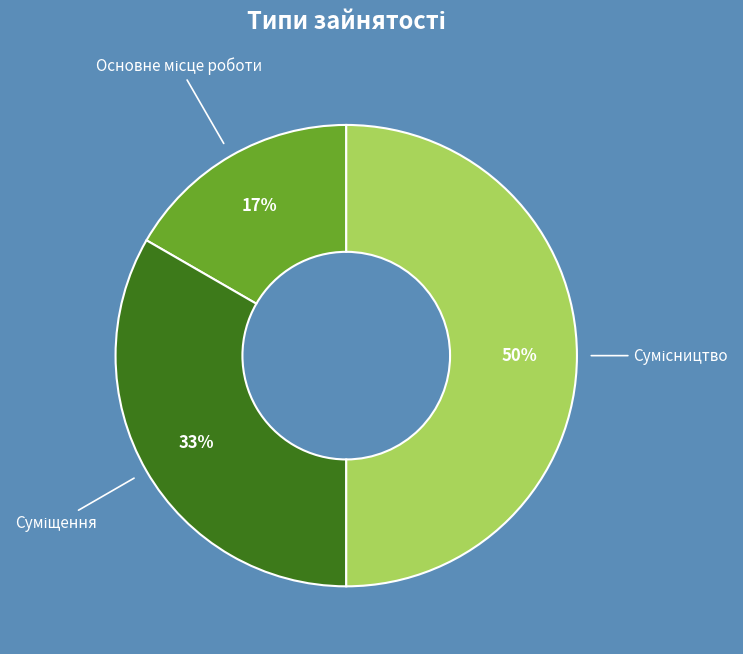

To the nearest percent, what is the difference between the largest and smallest slice percentages?

33%